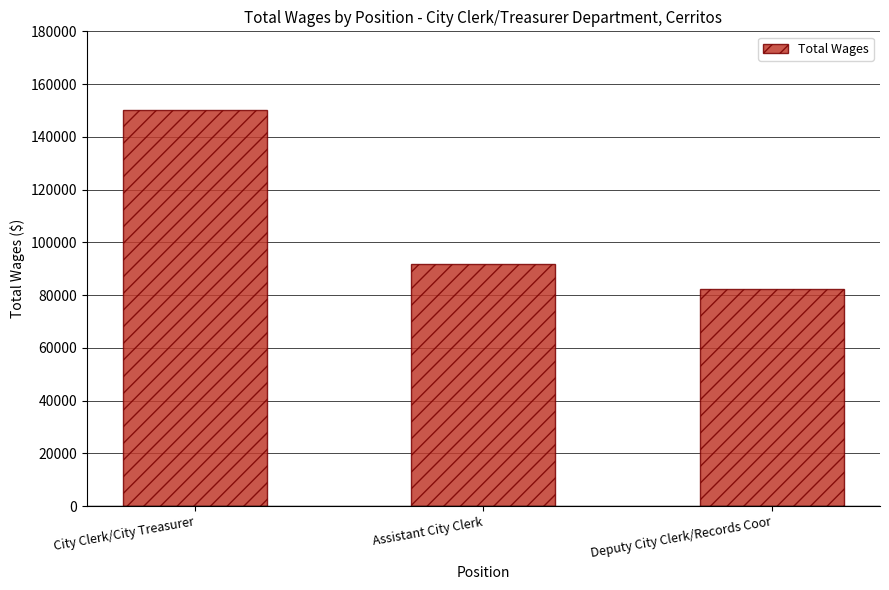

Does the chart contain any negative values?

No